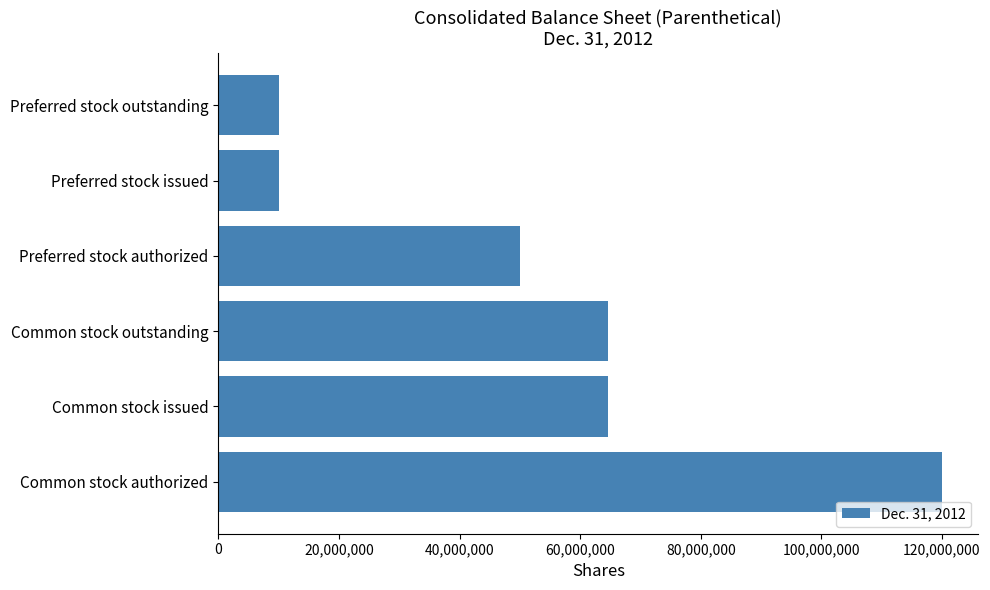

What is the sum of the values at Common stock issued and Common stock authorized?

184564000